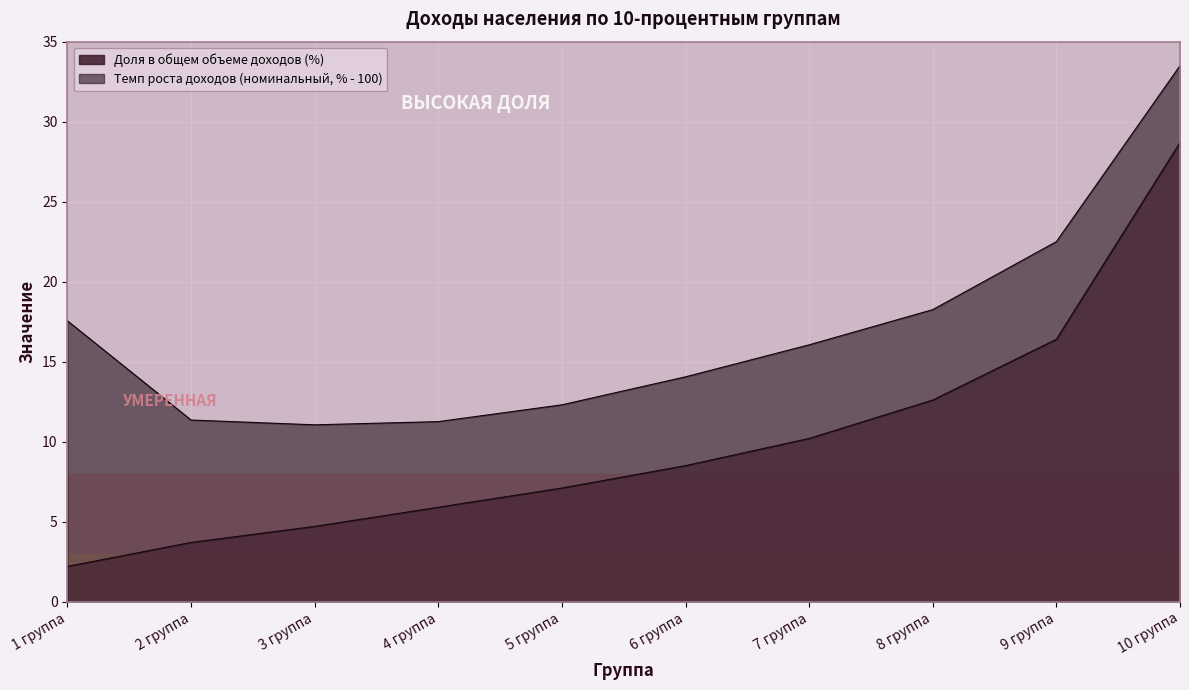

Where is Доля в общем объеме доходов (%) nearest to the value 15?

9 группа